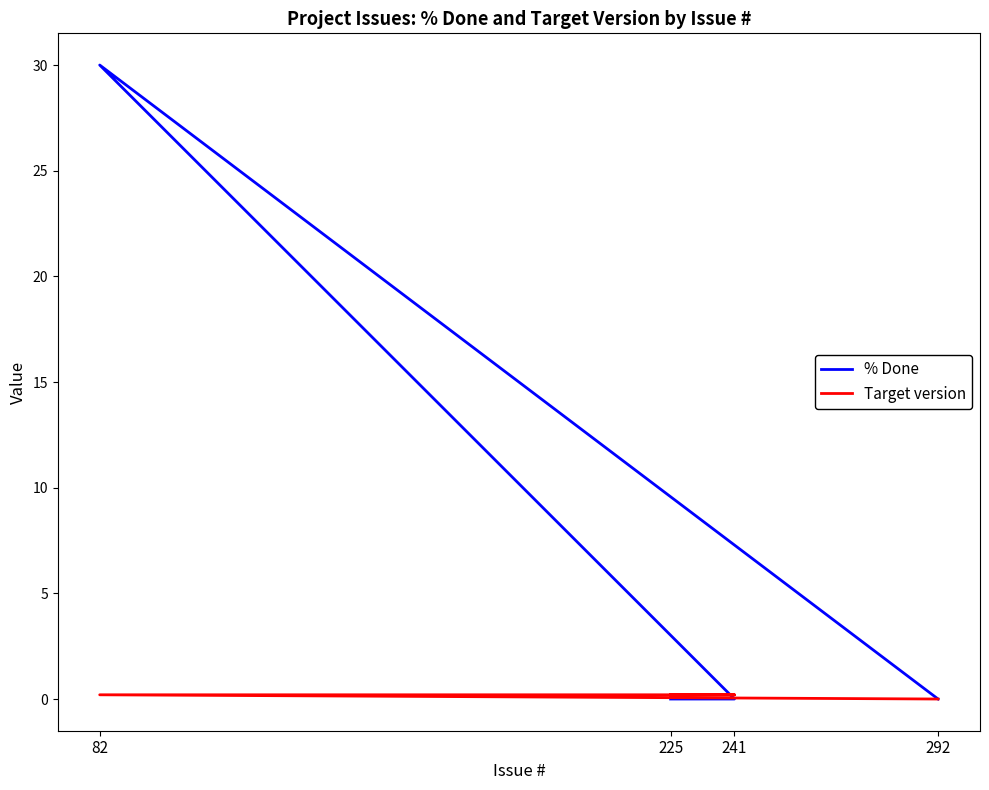

Reading right to left, list all the values displayed in this chart.

% Done: 0.0	0.0	30.0	0.0
Target version: 0.2	0.2	0.2	0.0